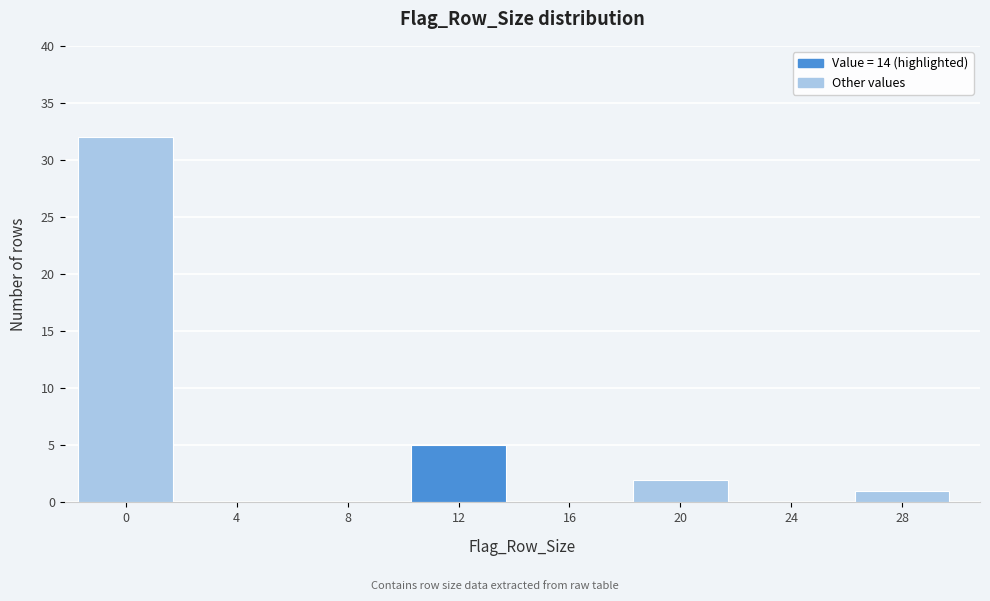

Reading left to right, extract all data points from this chart.

0=32	4=0	8=0	12=5	16=0	20=2	24=0	28=1